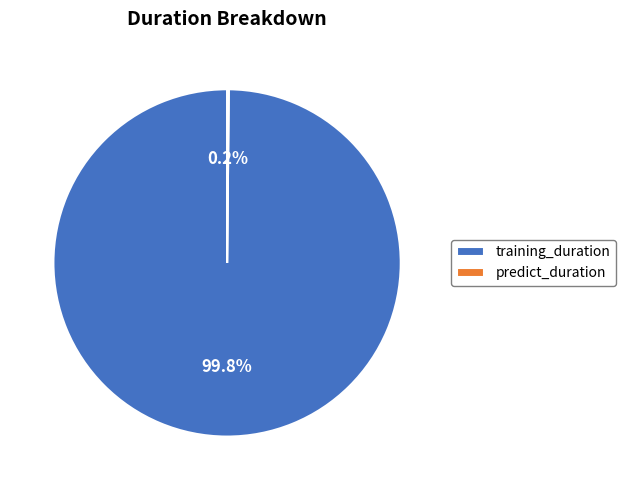

What portion of the pie excludes training_duration?

0.2%